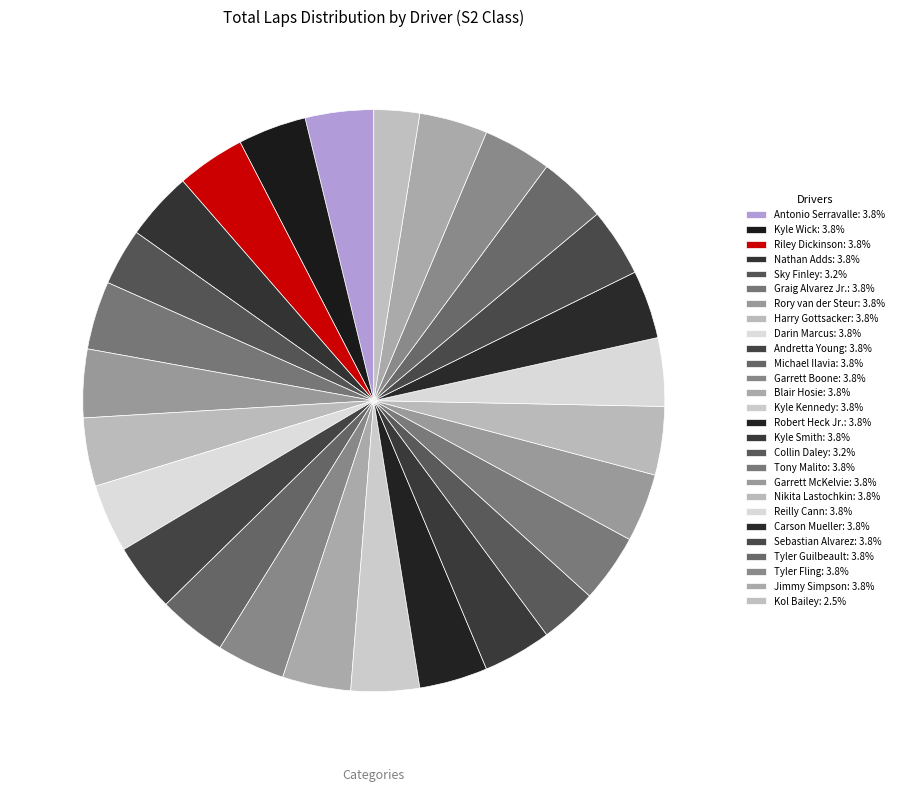

Does any single category account for the majority?

No